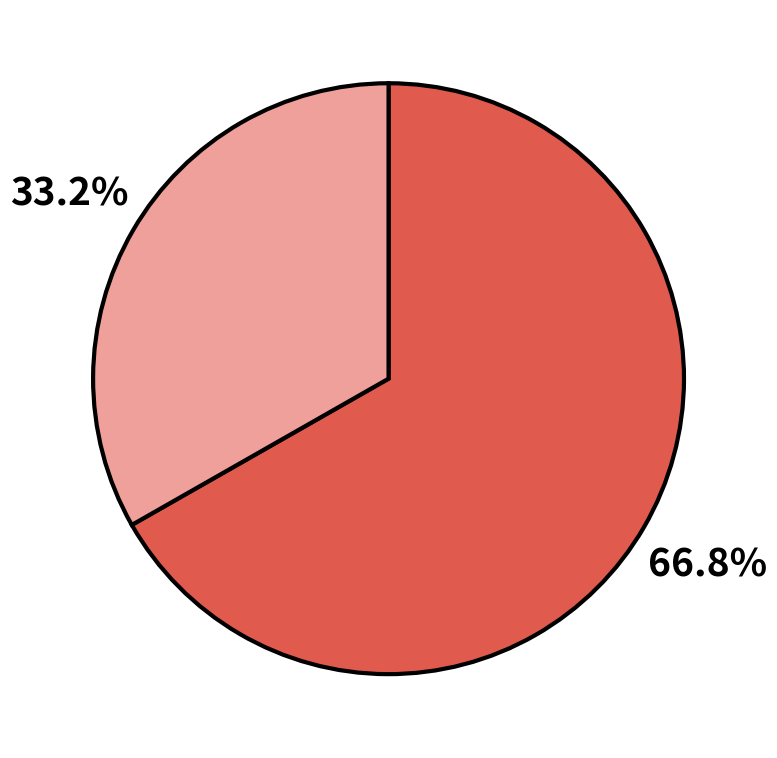

Is there a majority slice in this chart?

Yes